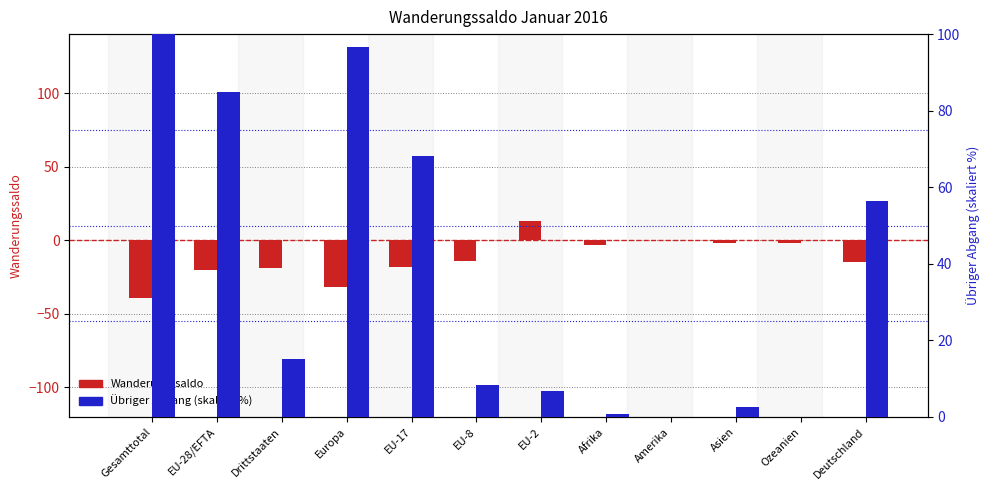

At Deutschland, list the series in order from largest to smallest.

Übriger Abgang (skaliert), Wanderungssaldo